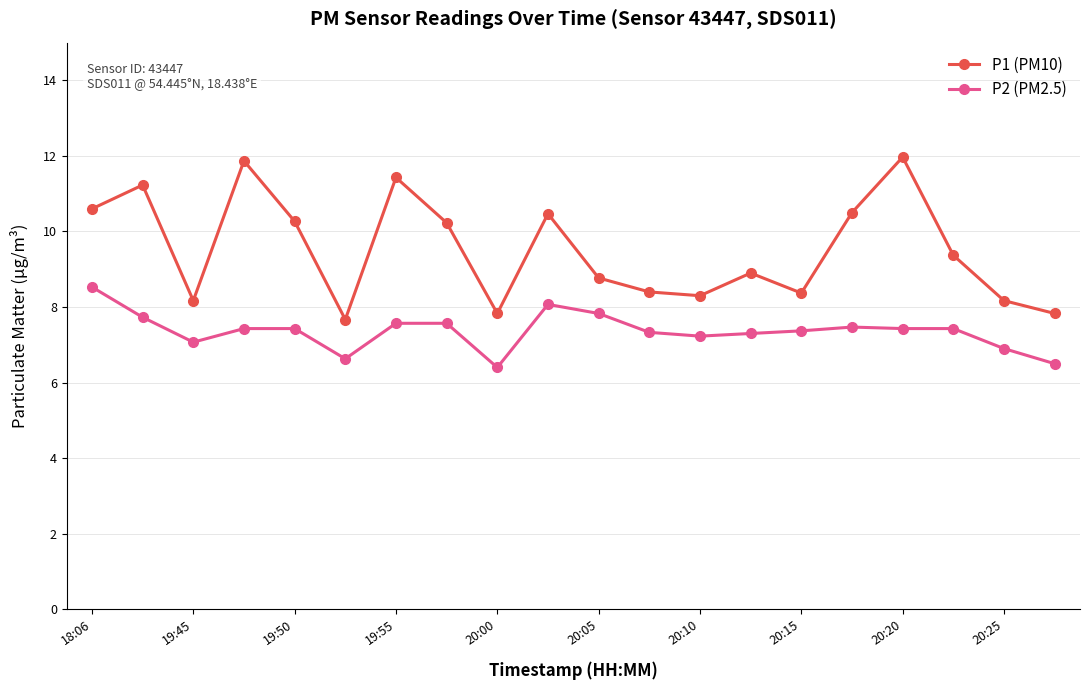

What is the average value of the P1 (PM10) series?

9.5